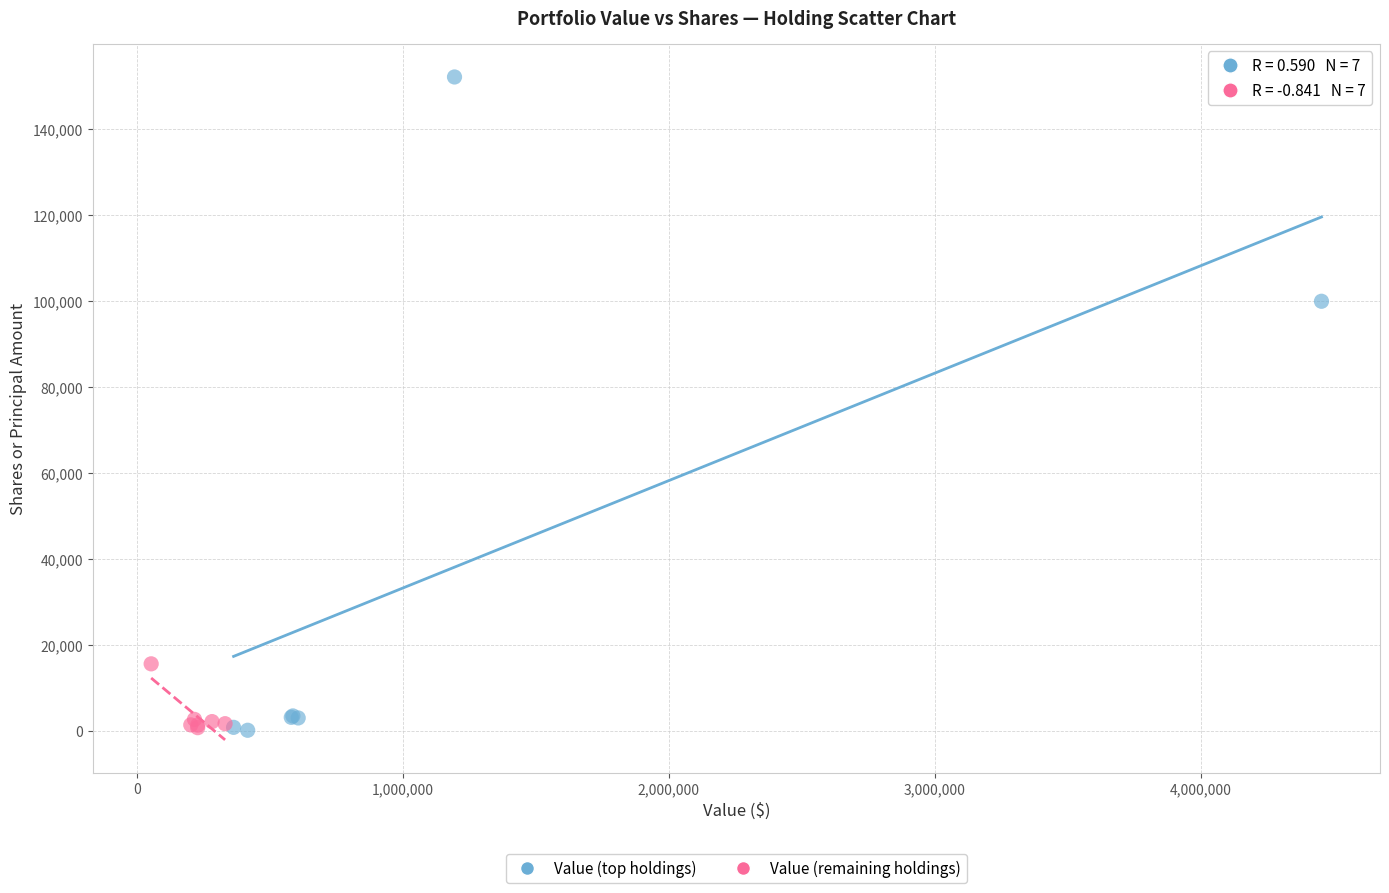

What are all the series names shown in the legend?

Value (top holdings), Value (remaining holdings)